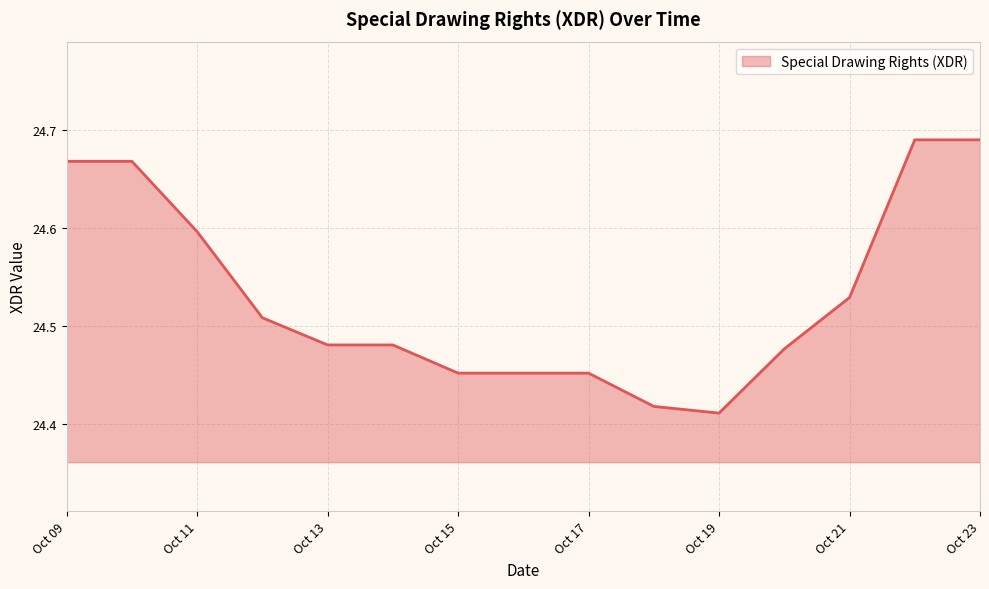

What is the difference between the maximum and minimum values?

0.3